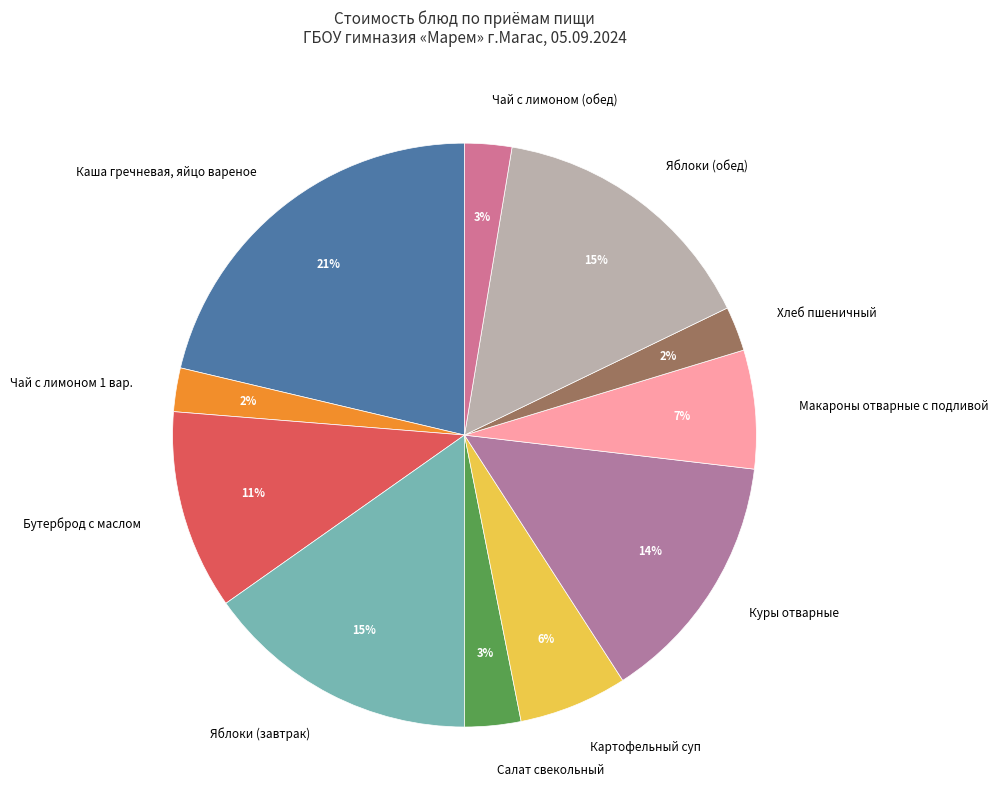

Does any single category account for the majority?

No